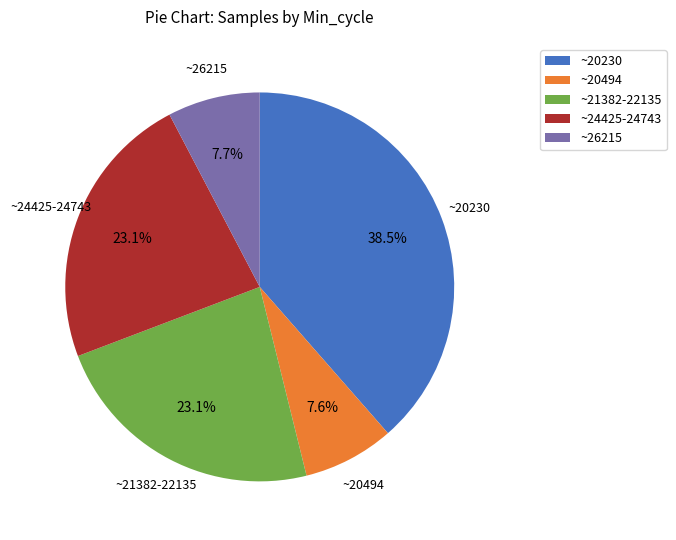

Between ~21382-22135 and ~26215, which is larger?

~21382-22135